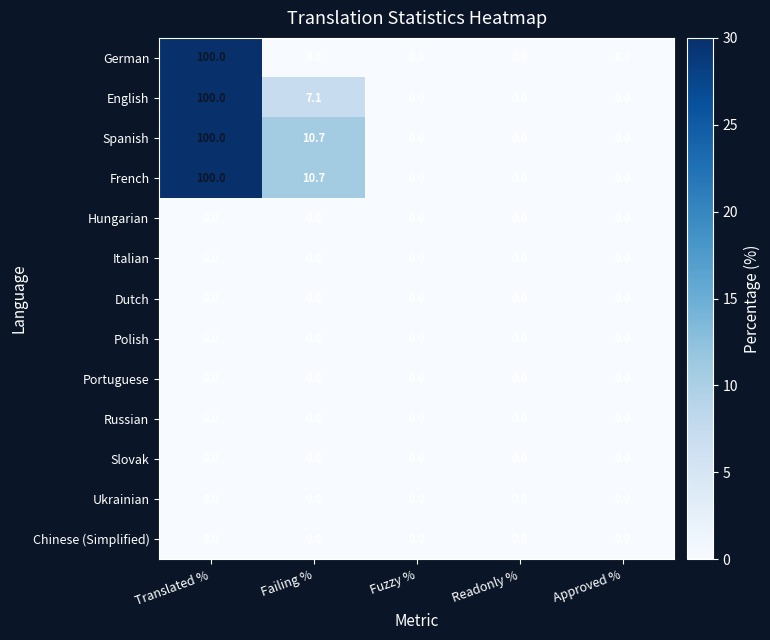

Where is French nearest to the value 50?

Failing %